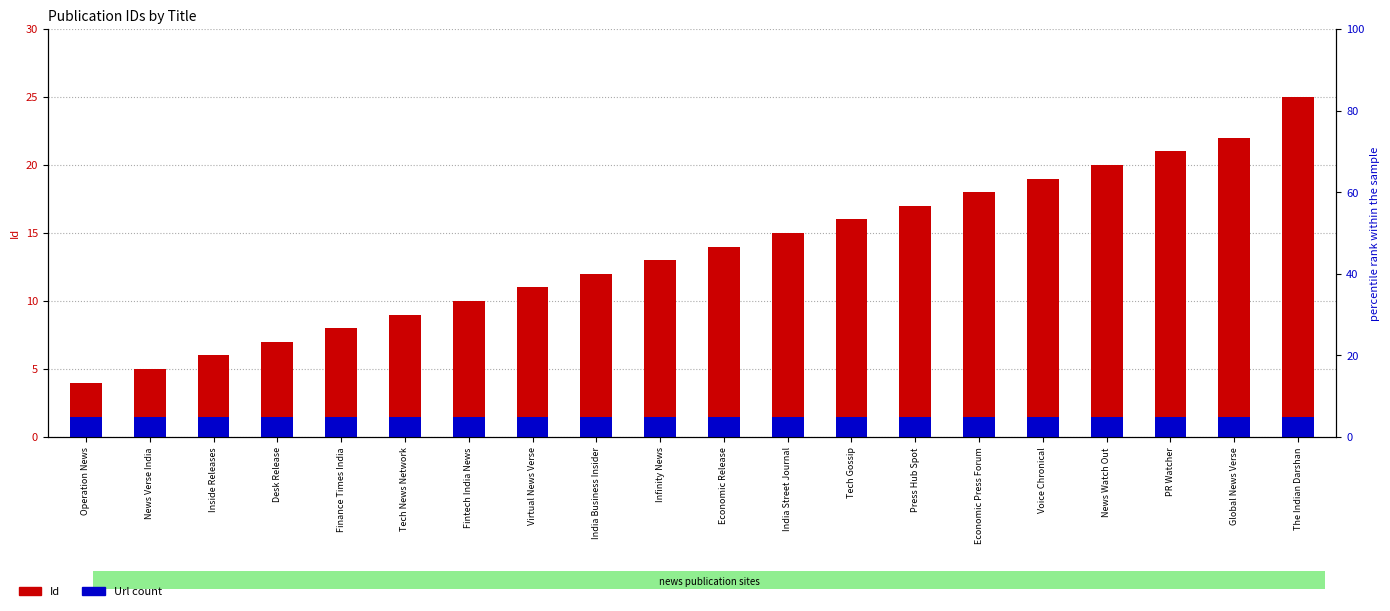

What is the difference between the highest and lowest values at India Business Insider?

10.5